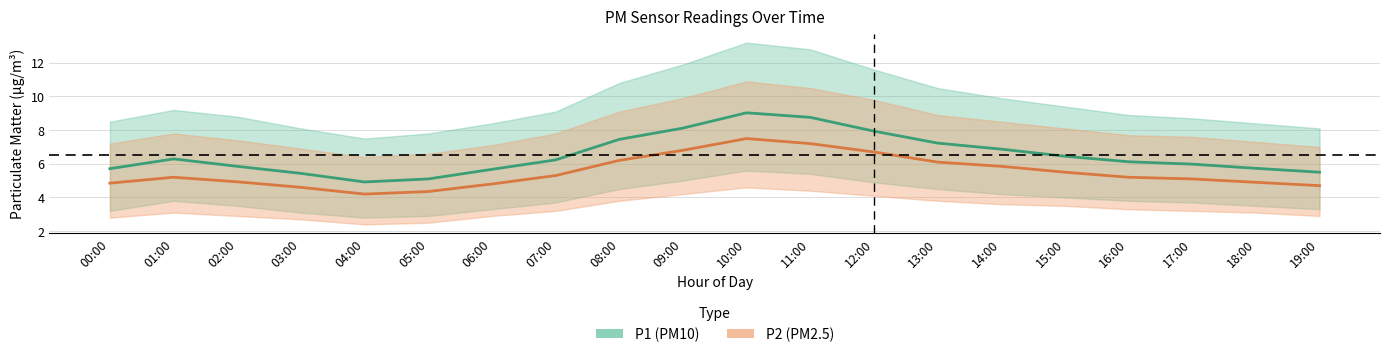

True or false: P1_lower has more than 1 points higher than both neighbors.

True